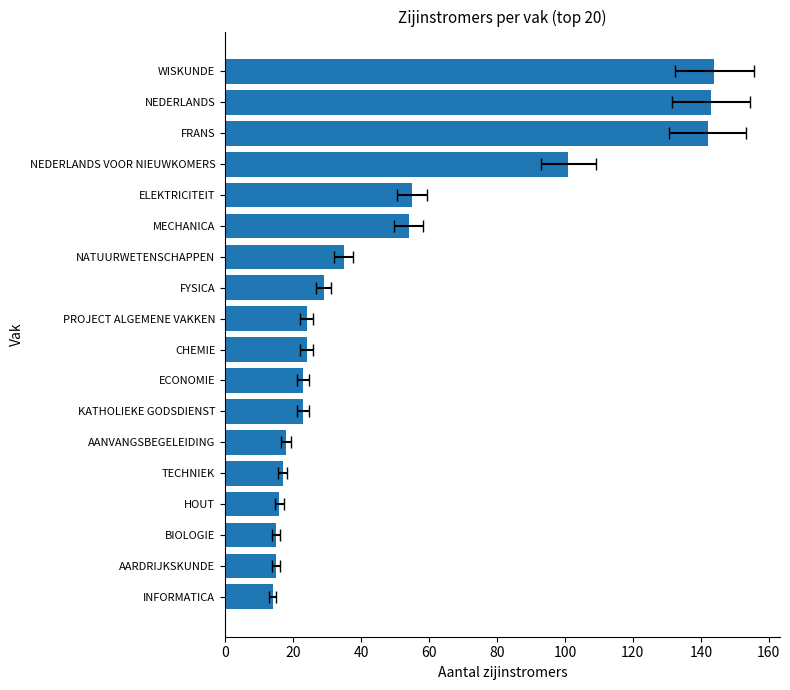

What is the change in value from AARDRIJKSKUNDE to FYSICA?

+14